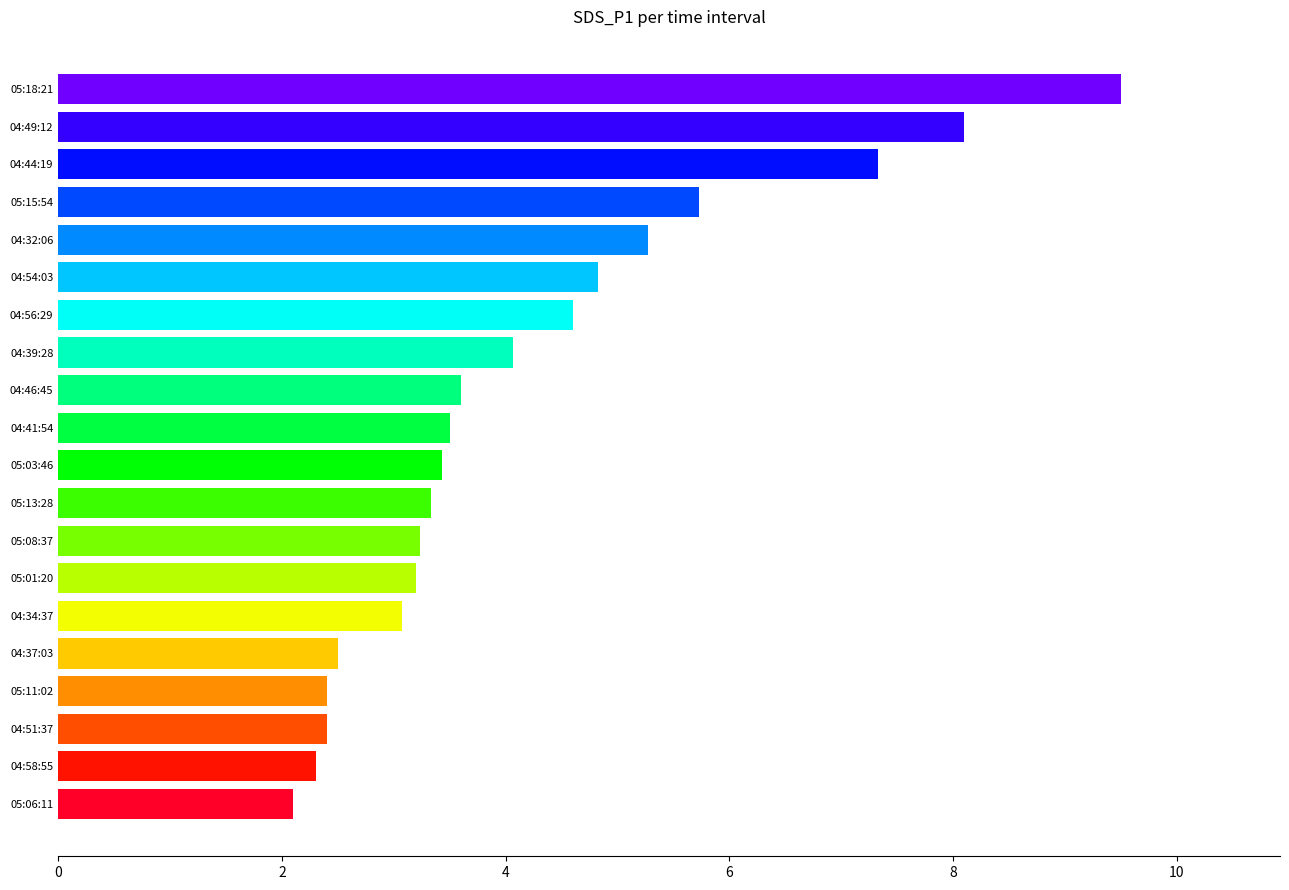

What is the sum of all values?

84.5